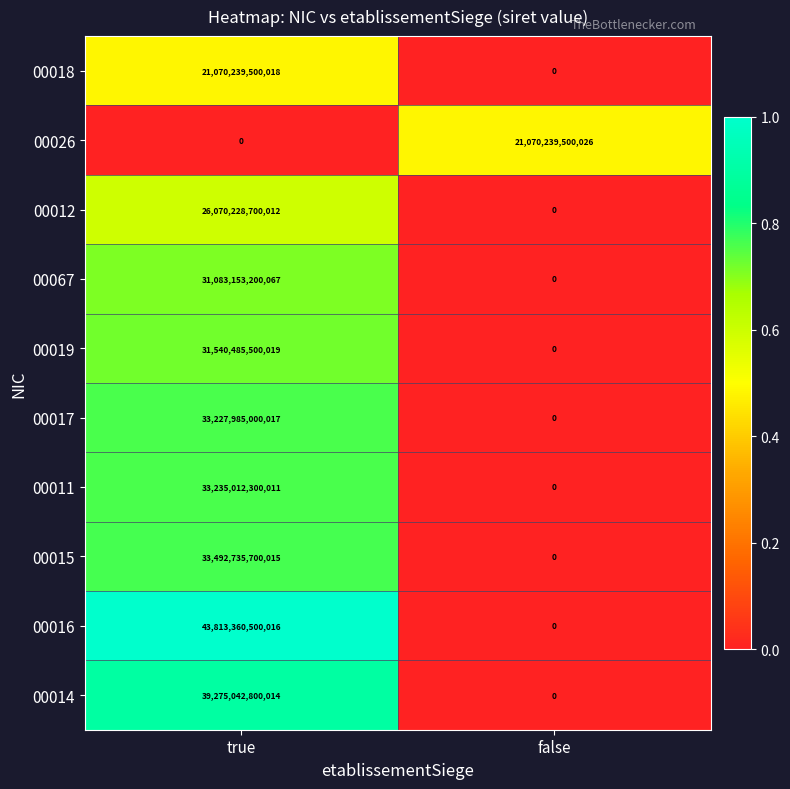

Which category has the highest value across all series?

true